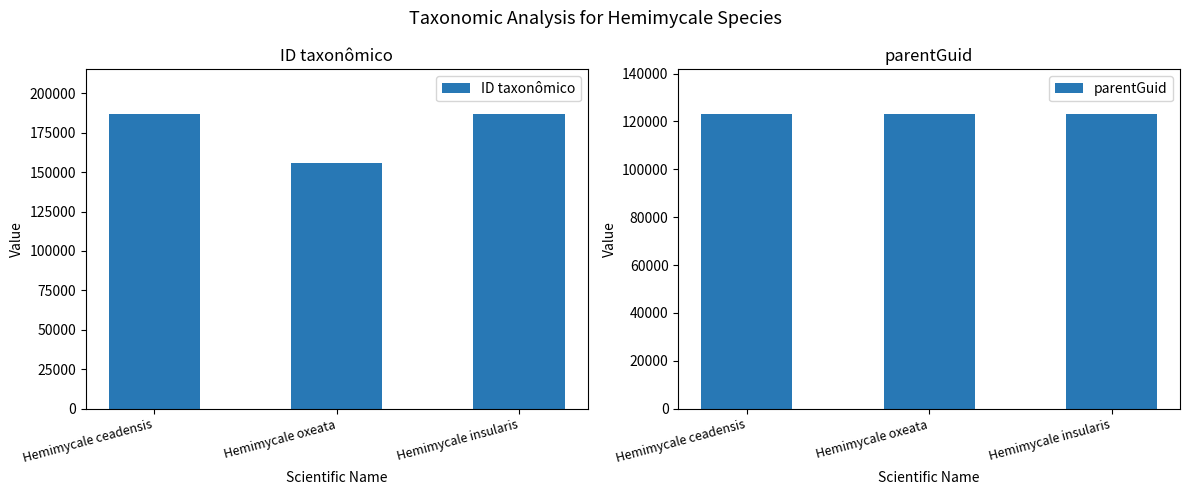

Where does the ID taxonômico series first go above 186595?

Hemimycale insularis